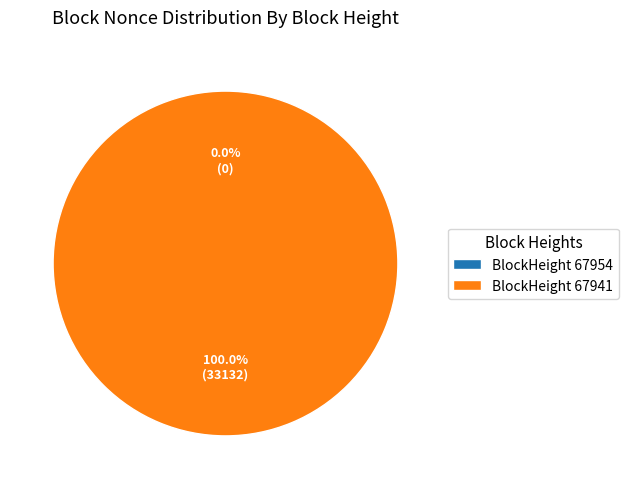

Is the sum of 67941 and 67954 greater than half?

Yes